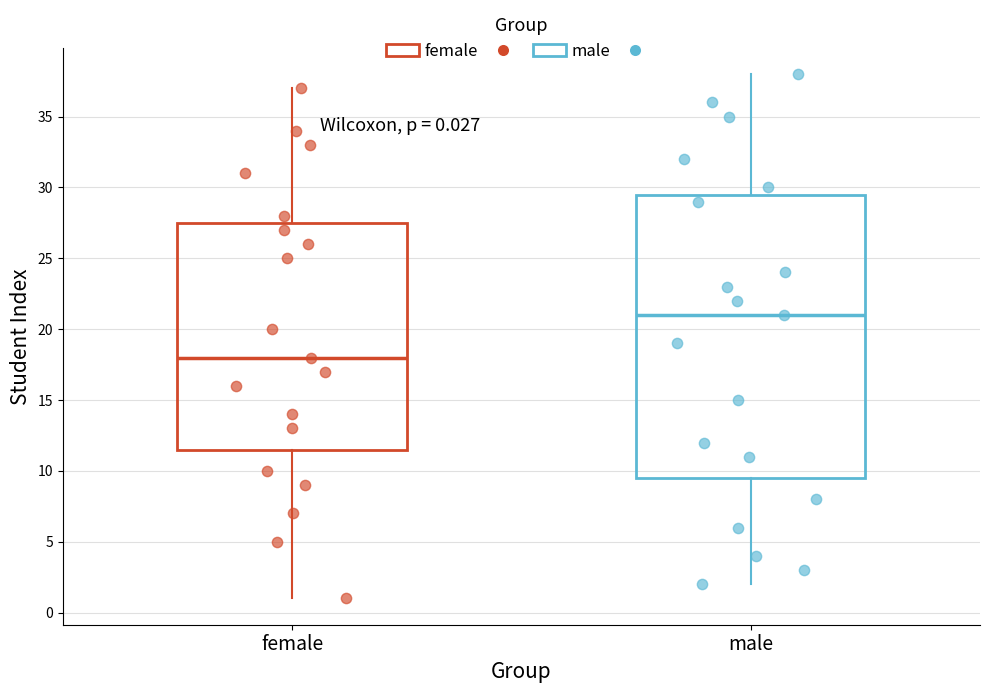

Which box has the highest median line?

male